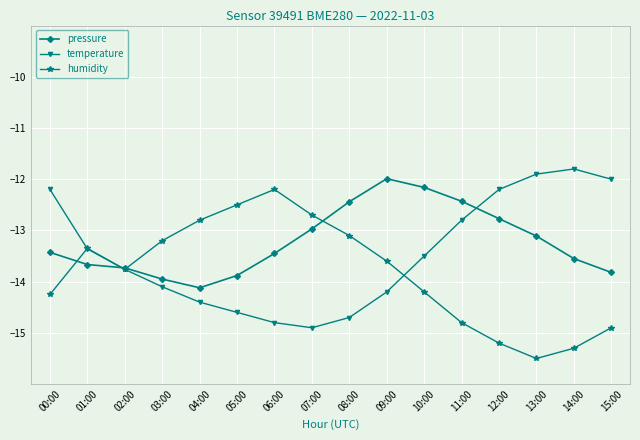

Which series has the largest total across all categories?

pressure